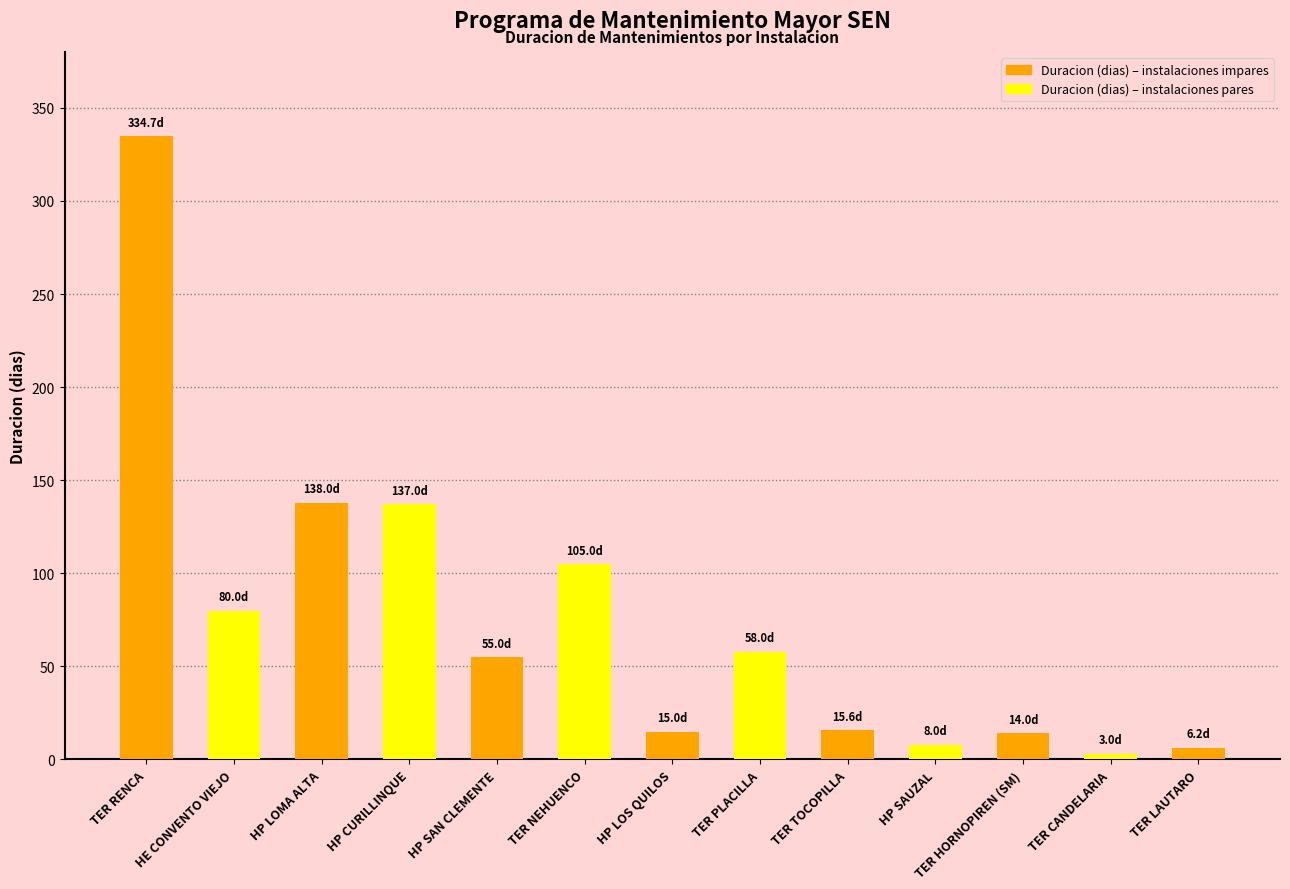

At which category does the chart reach its peak across all series?

TER RENCA